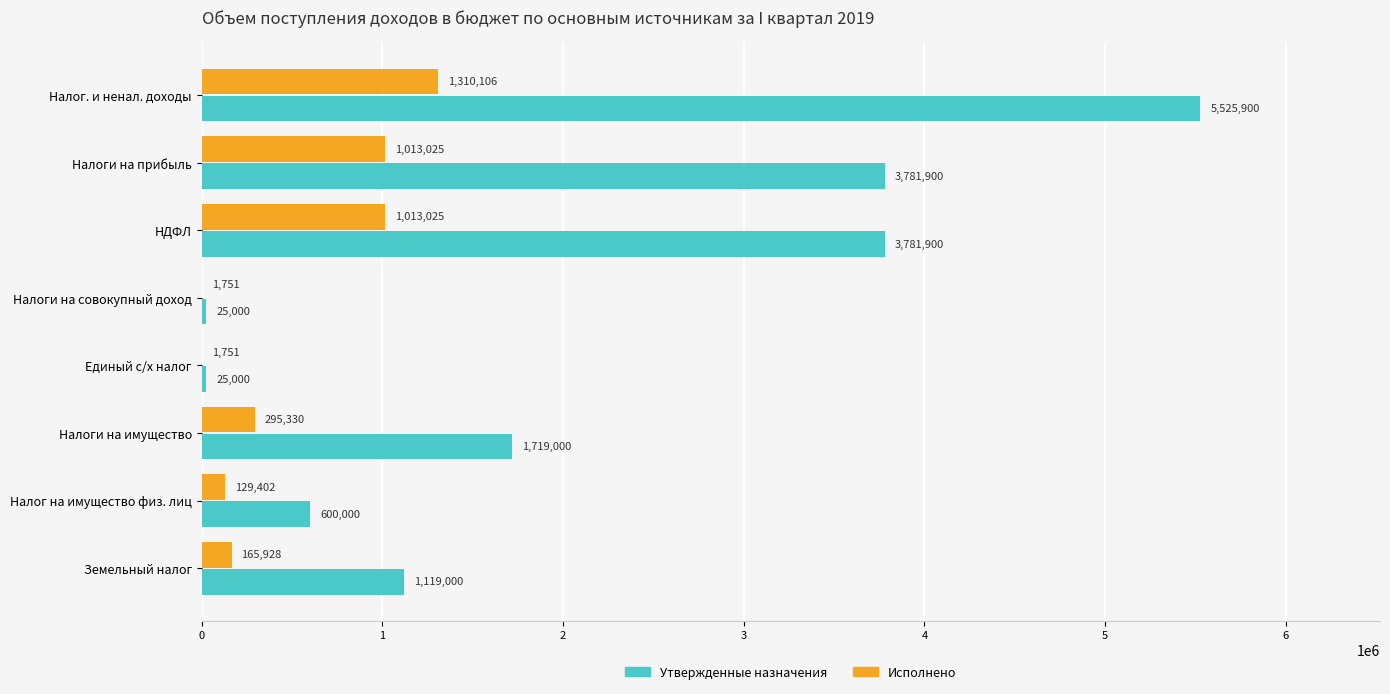

What is the sum of all Исполнено values?

3930317.7